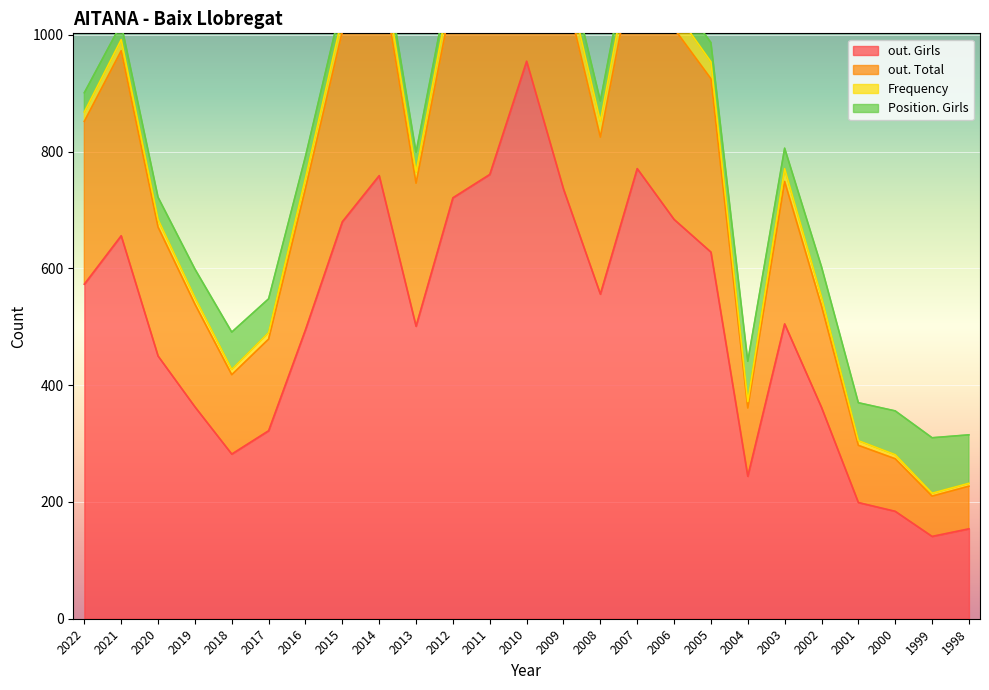

Is it true that out. Girls equals 334 at 2001?

False